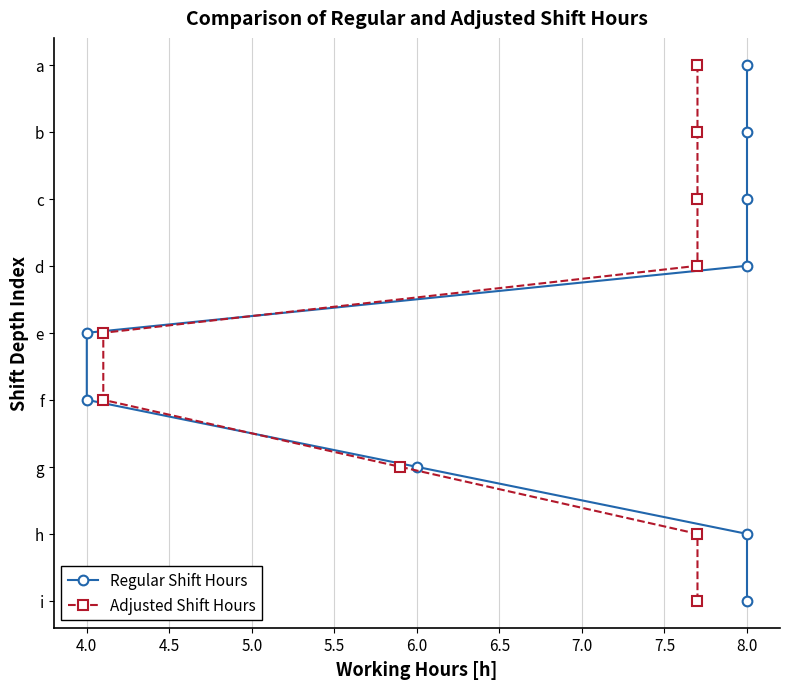

Rank the series at 4.5 from lowest to highest value.

Regular Shift Hours, Adjusted Shift Hours